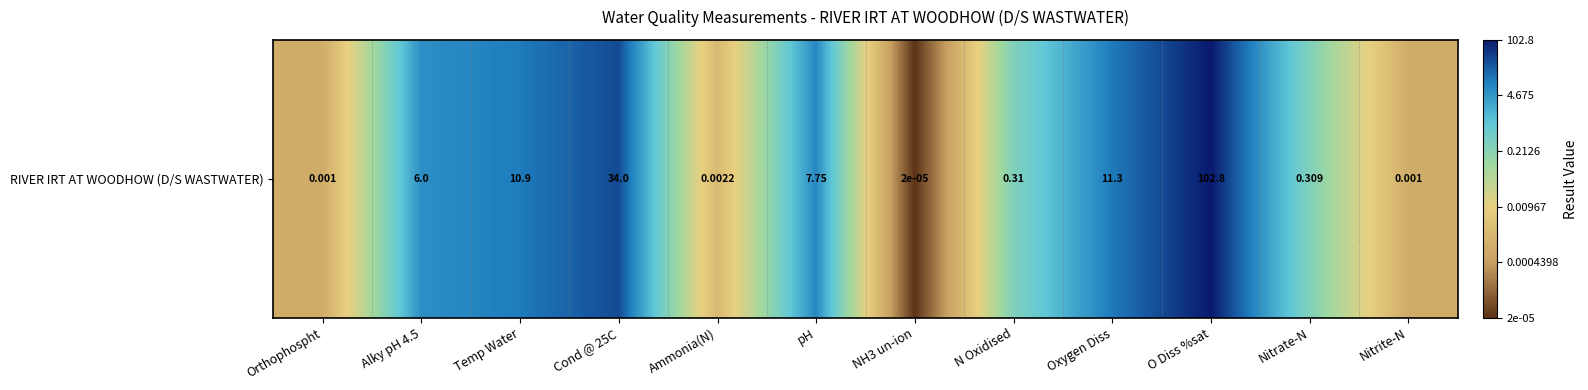

Between NH3 un-ion and Orthophospht, which is larger?

Orthophospht